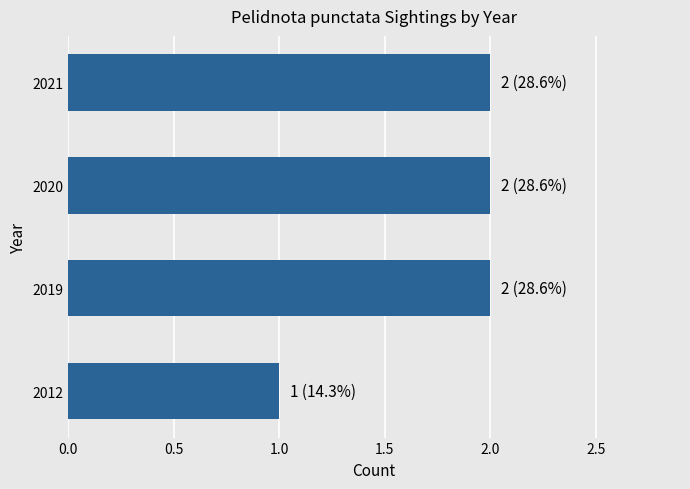

What is the sum of all values?

7